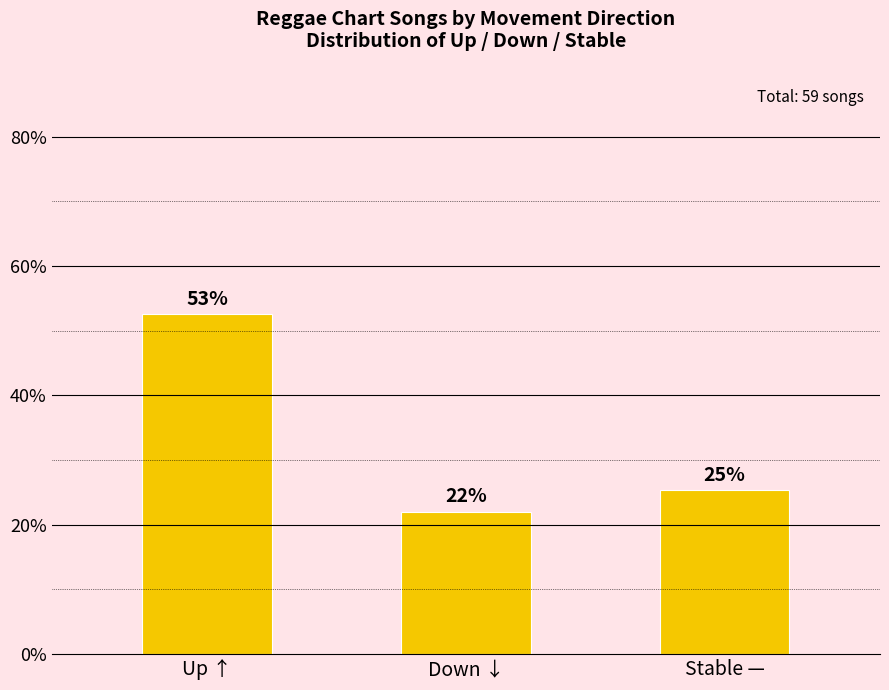

What is the difference between the maximum and minimum values?

30.5